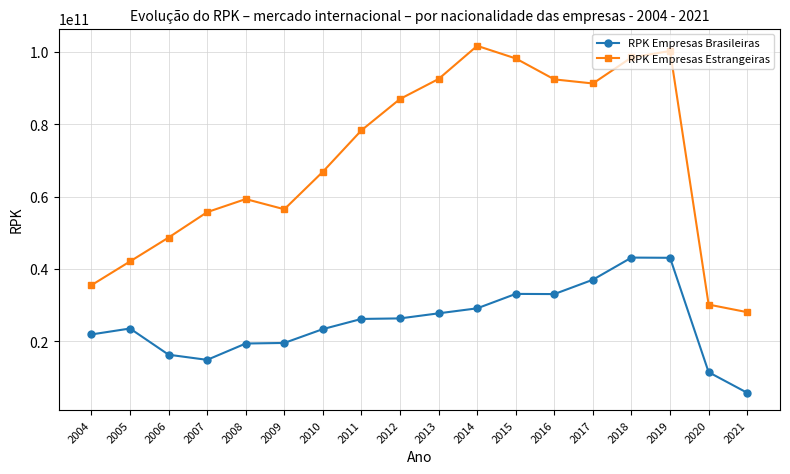

What is the greatest value displayed?

101694843275